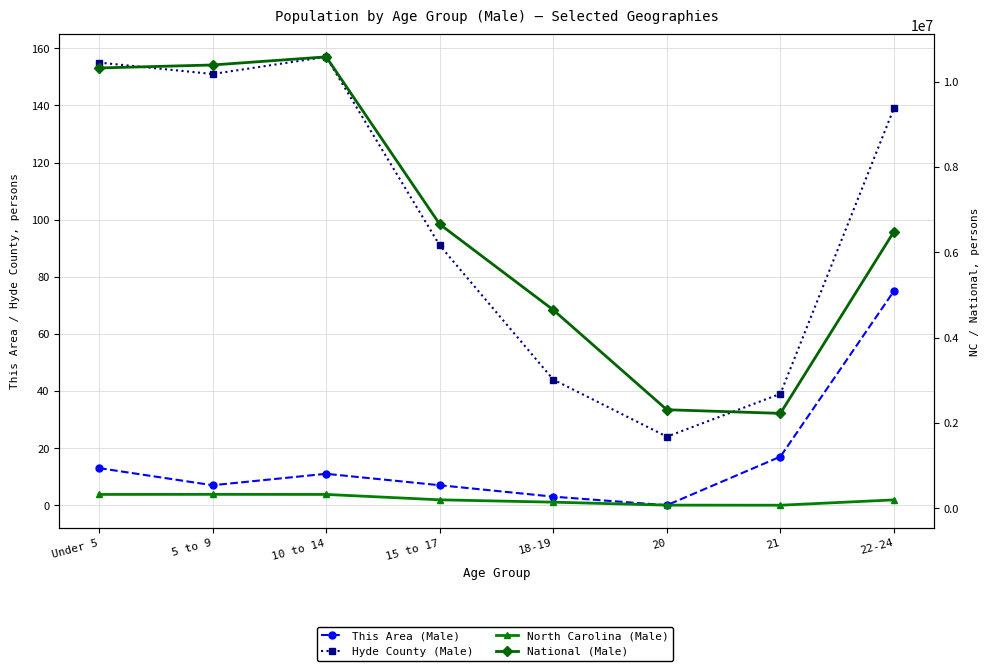

Where does the Hyde County (Male) series first go above 139?

Under 5